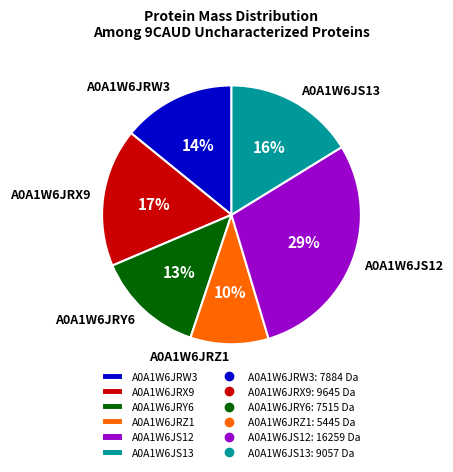

Combined, do A0A1W6JRX9 and A0A1W6JRZ1 account for over 50%?

No